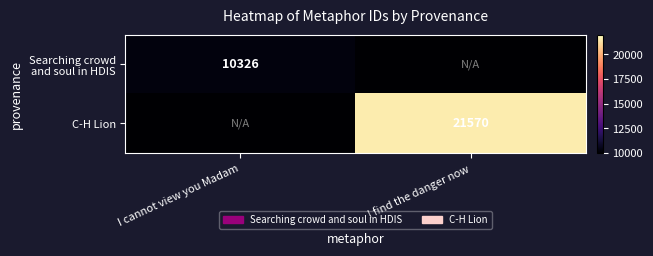

The value of C-H Lion at I find the danger now is 21570. True or false?

True